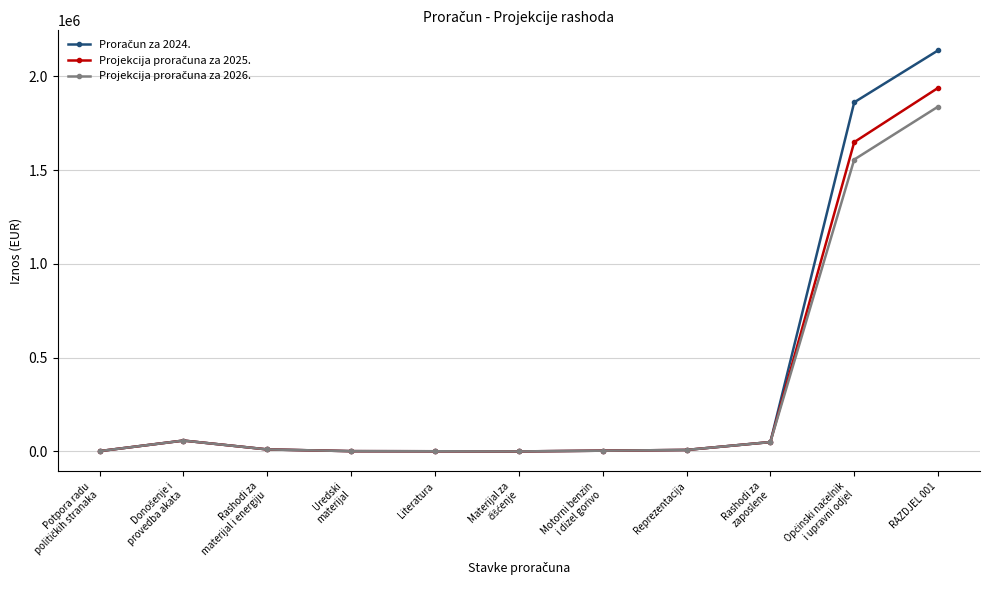

What position from the left is Reprezentacija?

8